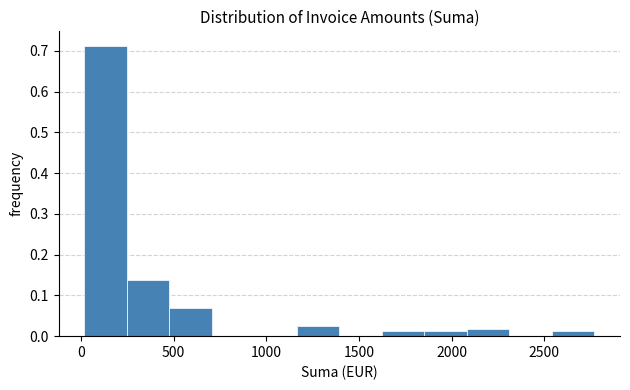

Reading left to right, transcribe this chart: for each bar, give the range it covers on the x-axis and its height. Neither the bar edges nor the heights are printed on the chart, so give them approximately, as read against the axes.

0 to 250: 0.71
250 to 500: 0.14
500 to 700: 0.07
700 to 950: 0
950 to 1150: 0
1150 to 1400: 0.03
1400 to 1600: 0
1600 to 1850: 0.01
1850 to 2100: 0.01
2100 to 2300: 0.02
2300 to 2550: 0
2550 to 2750: 0.01